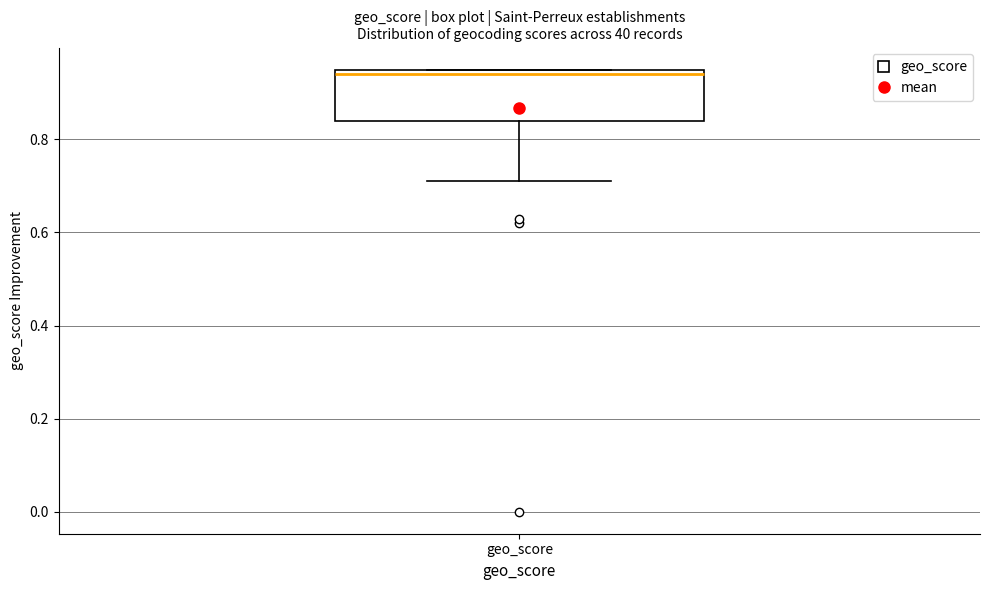

Transcribe this box plot: give where the median line is, the range the box spans, and where the two whiskers end, as read against the y-axis. The values are not printed on the chart, so give them approximately, as read against the axis.

median 0.94, box 0.84 to 0.96, whiskers 0.72 to 0.96